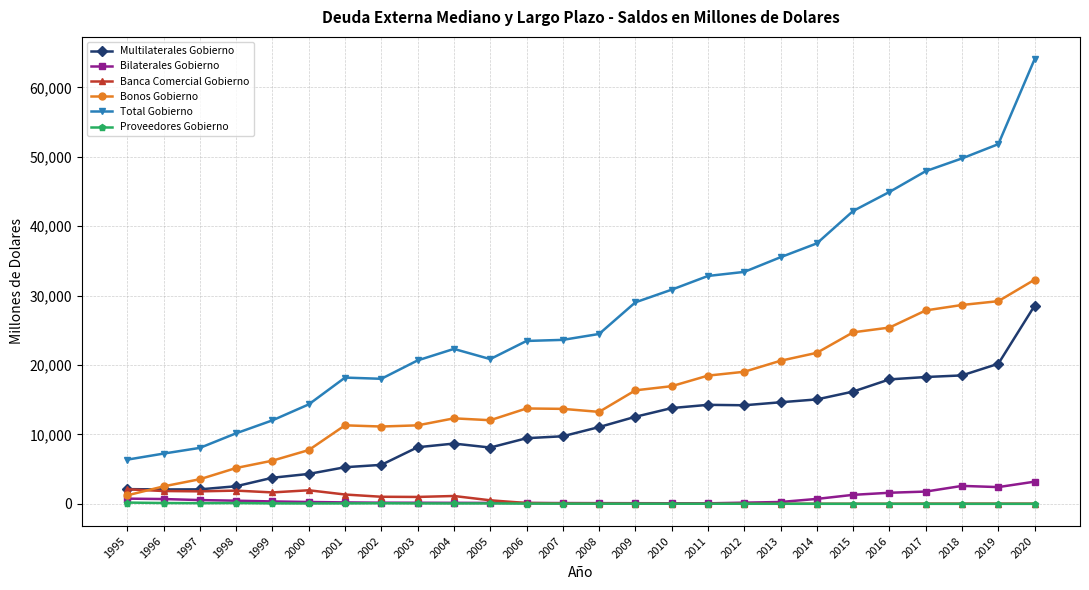

True or false: Multilaterales Gobierno has a value of 9736.1 at 2007.

True